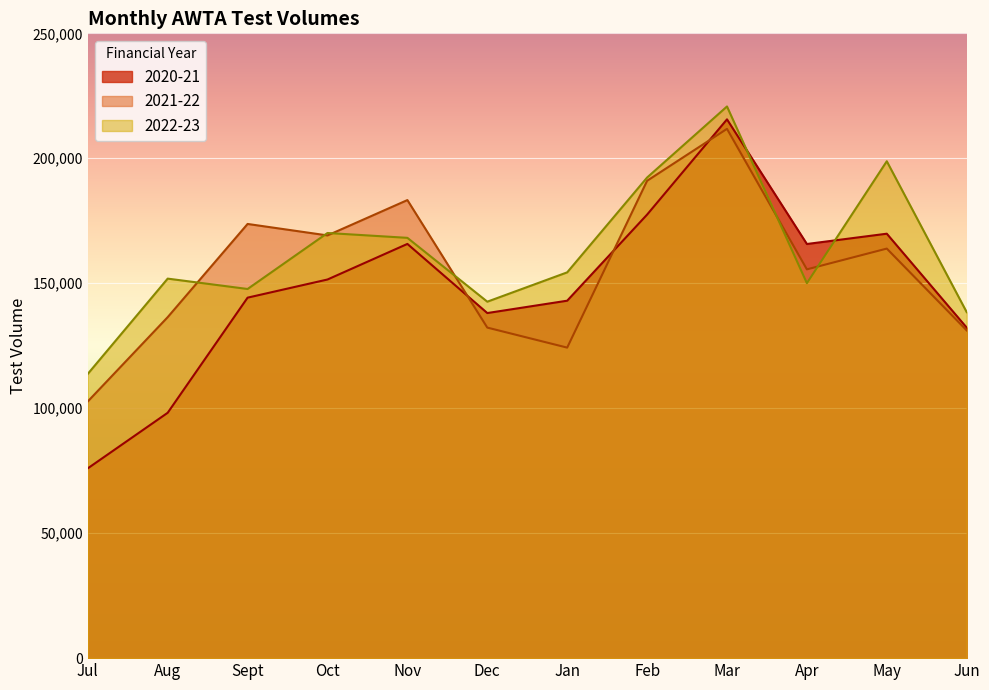

Where is 2021-22 nearest to the value 157244?

Apr